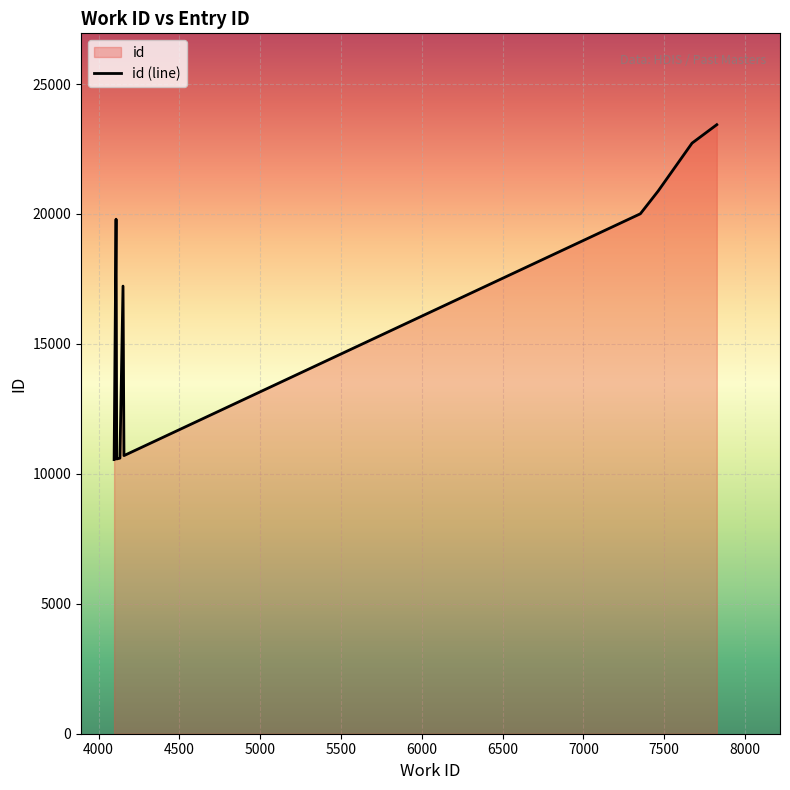

What is the difference between the maximum and minimum values?

12888